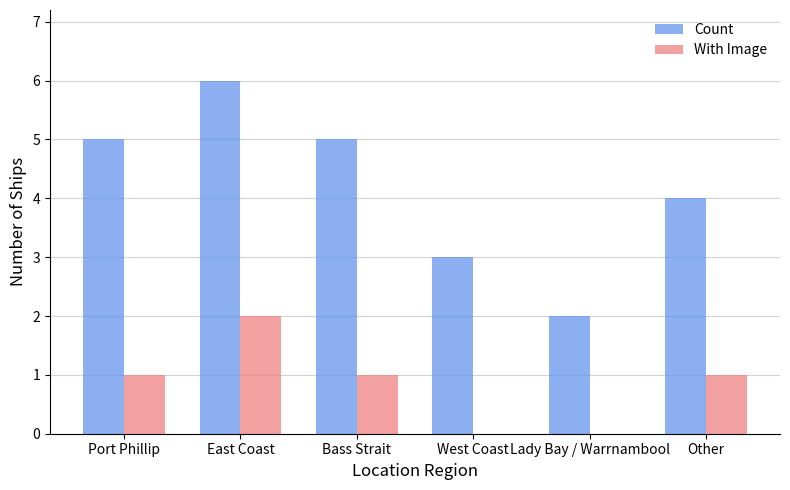

How many With Image values are between 0 and 1?

5